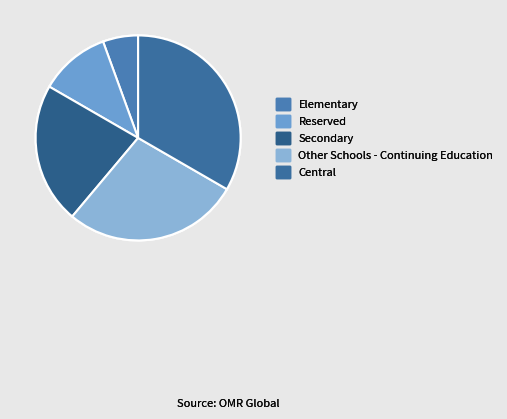

How many slices are in this pie chart?

5